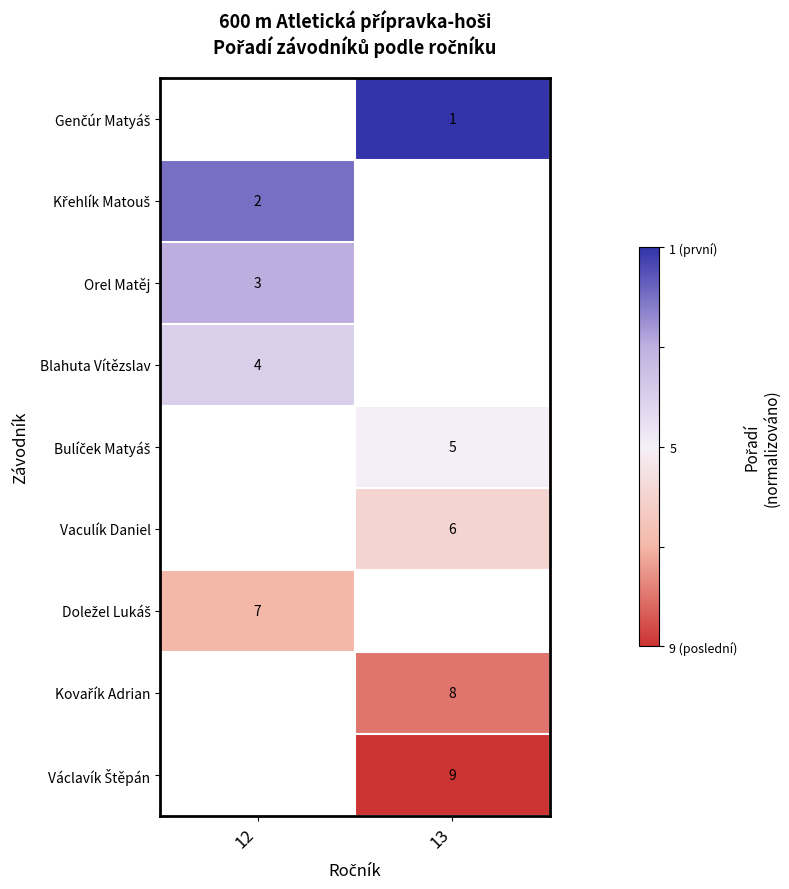

How many data points does each series have?

2